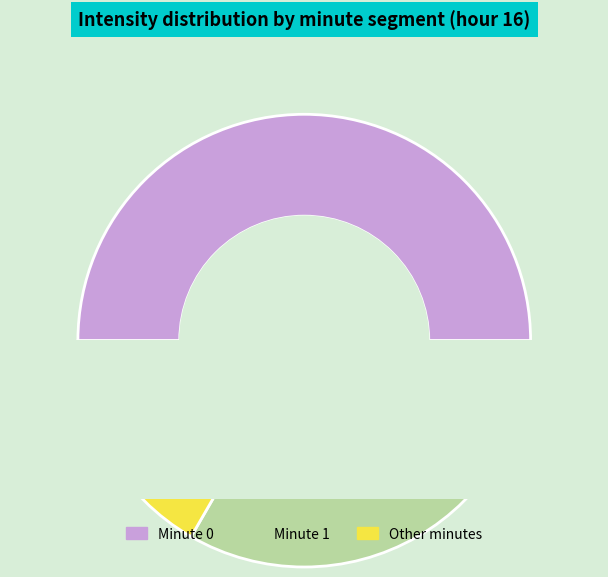

The Minute 0 slice represents 41% of the pie. True or false?

False